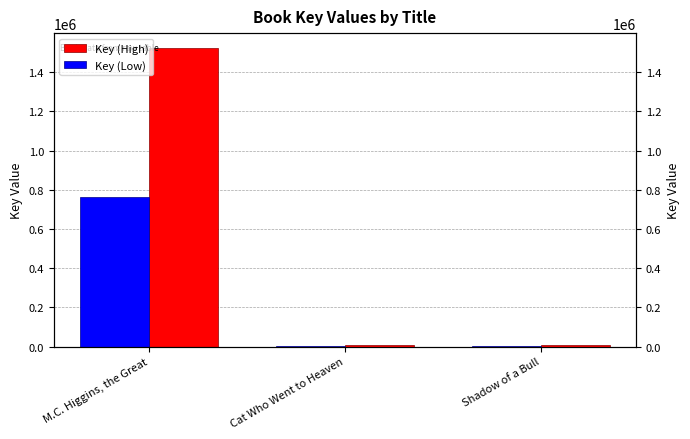

Does the chart contain any negative values?

No